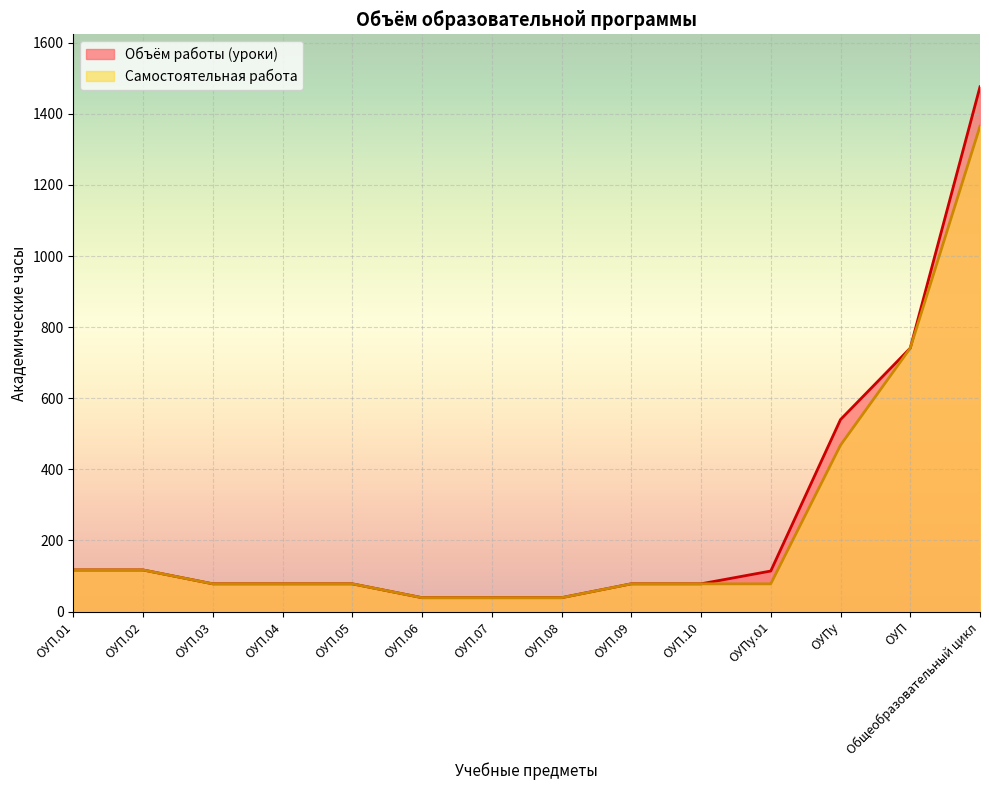

At which category is the sum across all series the highest?

Общеобразовательный цикл